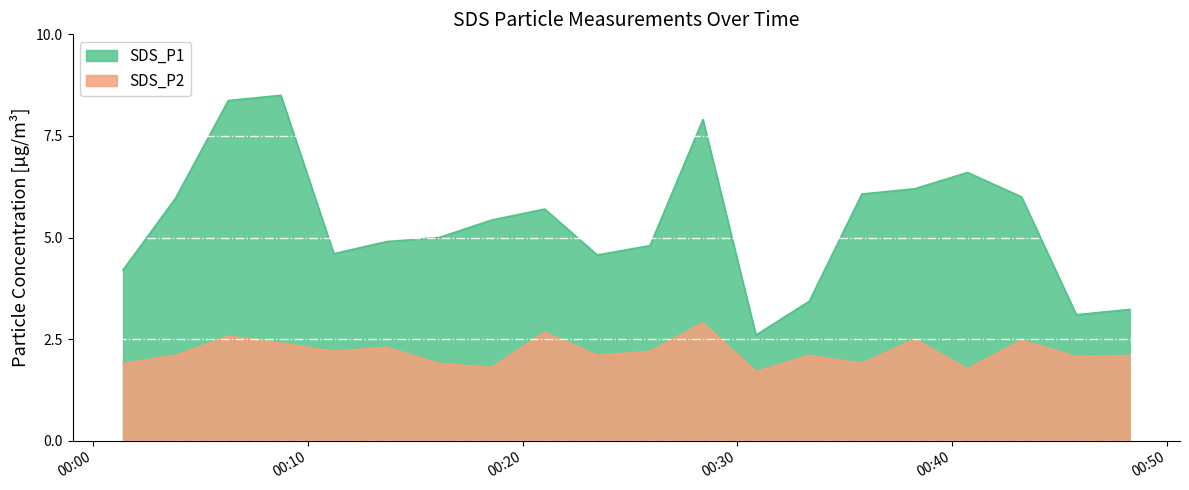

Is it true that SDS_P1 equals 1.2 at 2022/05/17 00:18:34?

False